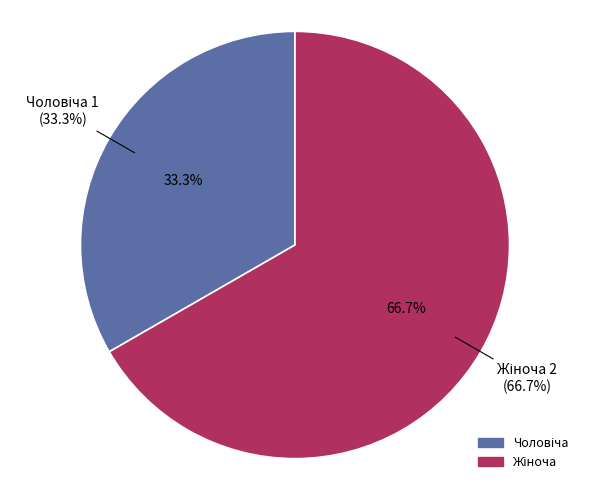

How many segments does this pie chart have?

2